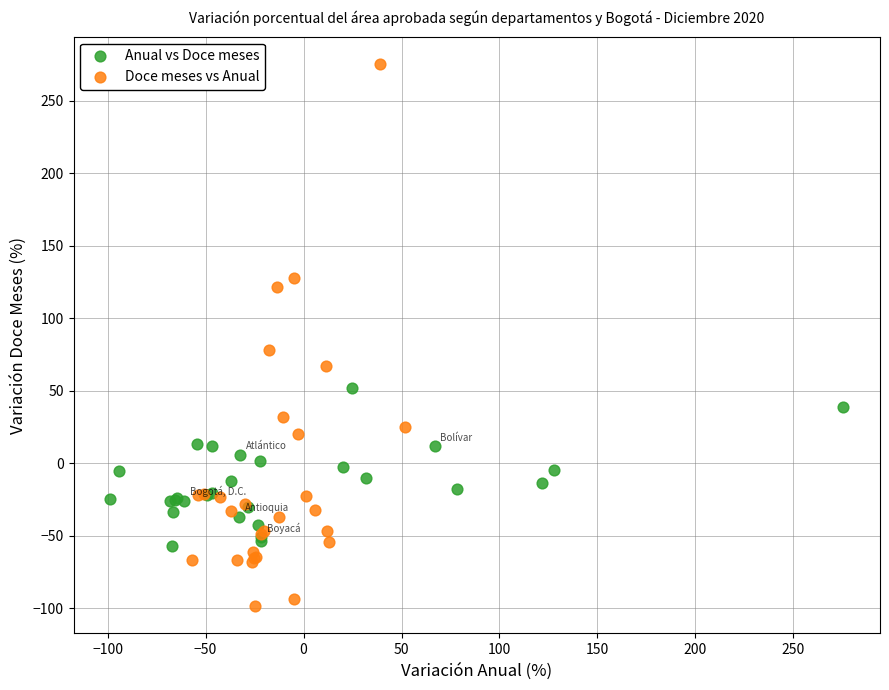

Which series has the largest Y range (max minus min)?

Doce meses vs Anual